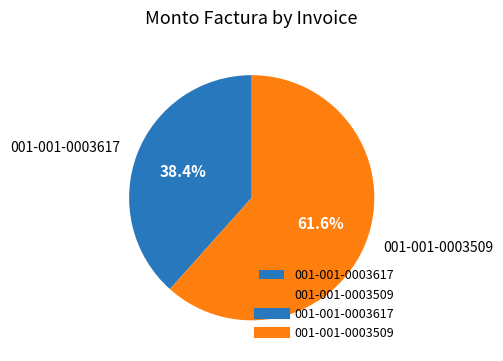

Combined, do 001-001-0003509 and 001-001-0003617 account for over 50%?

Yes